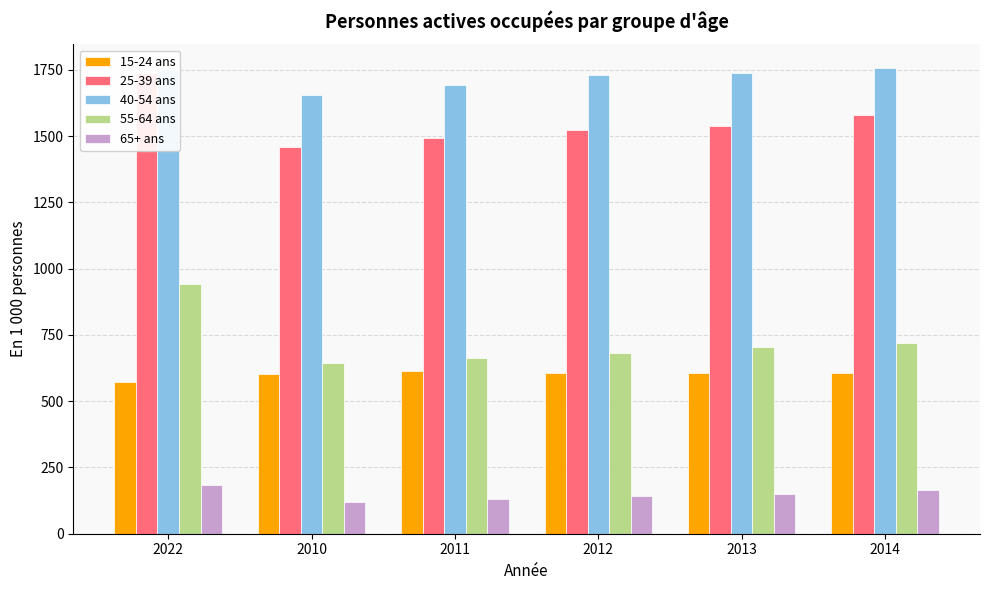

What is the sum of all 55-64 ans values?

4356.5